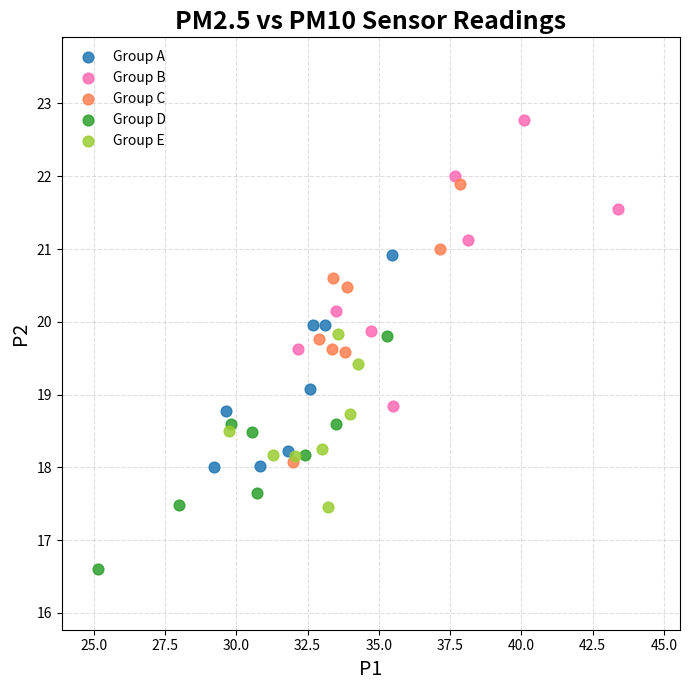

Which series contains the highest Y value?

Group B